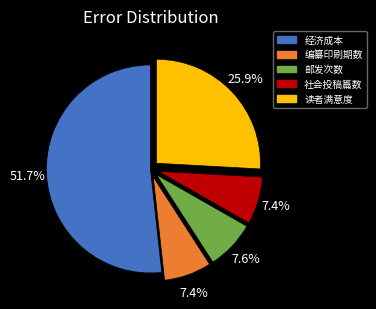

Does any single category account for the majority?

Yes